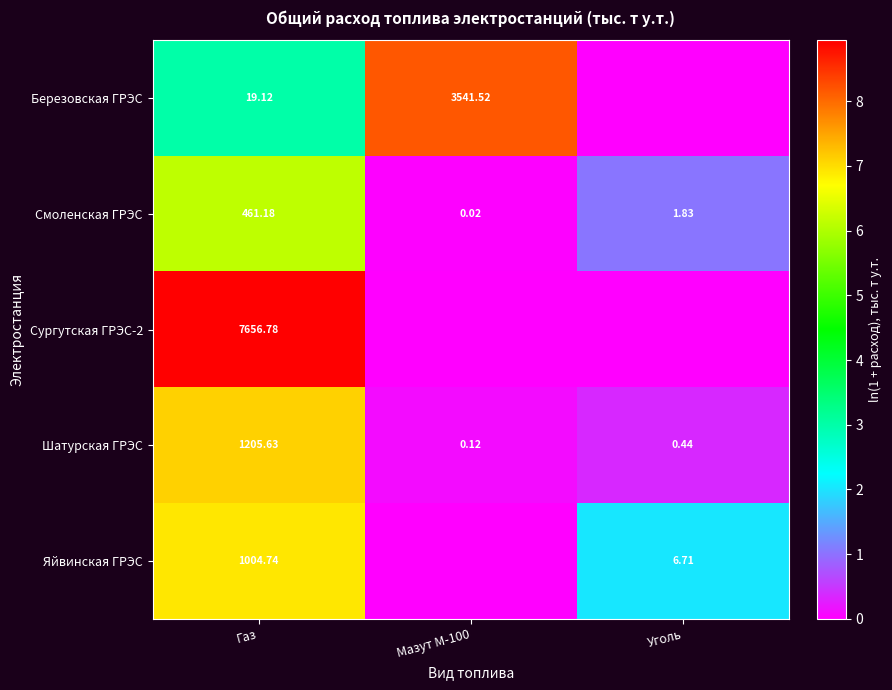

At which label is Смоленская ГРЭС closest to 230?

Уголь